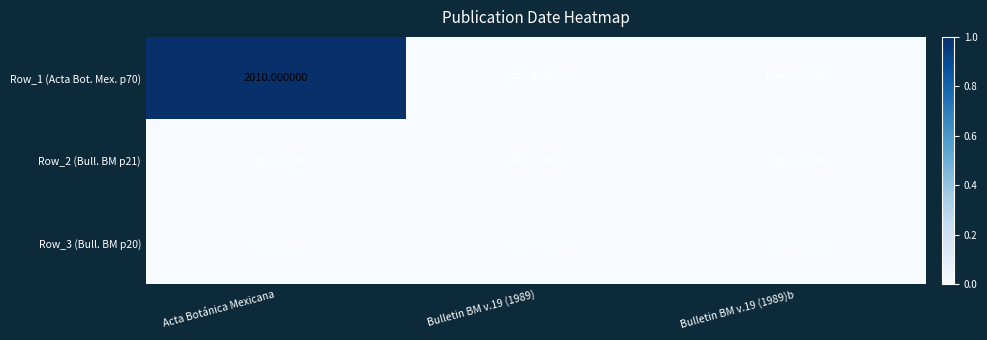

At which category is the sum across all series the highest?

Acta Botánica Mexicana